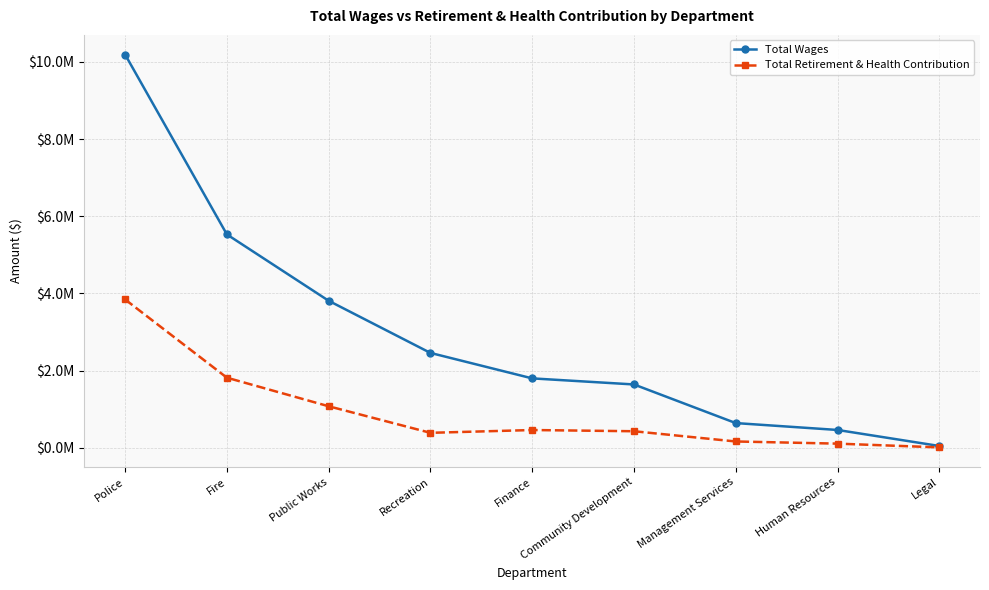

What are all the series names shown in the legend?

Total Wages, Total Retirement & Health Contribution